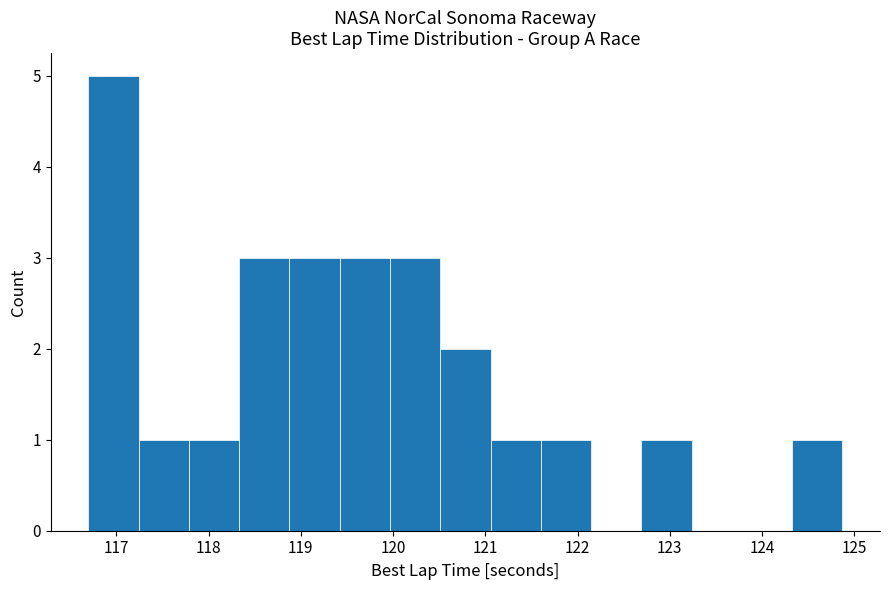

Reading left to right, list every bar in this chart as the range it spans on the x-axis followed by its height. Neither the bar edges nor the heights are printed on the chart, so give them approximately, as read against the axes.

116.7 to 117.2: 5
117.2 to 117.8: 1
117.8 to 118.3: 1
118.3 to 118.9: 3
118.9 to 119.4: 3
119.4 to 120.0: 3
120.0 to 120.5: 3
120.5 to 121.1: 2
121.1 to 121.6: 1
121.6 to 122.1: 1
122.1 to 122.7: 0
122.7 to 123.2: 1
123.2 to 123.8: 0
123.8 to 124.3: 0
124.3 to 124.9: 1